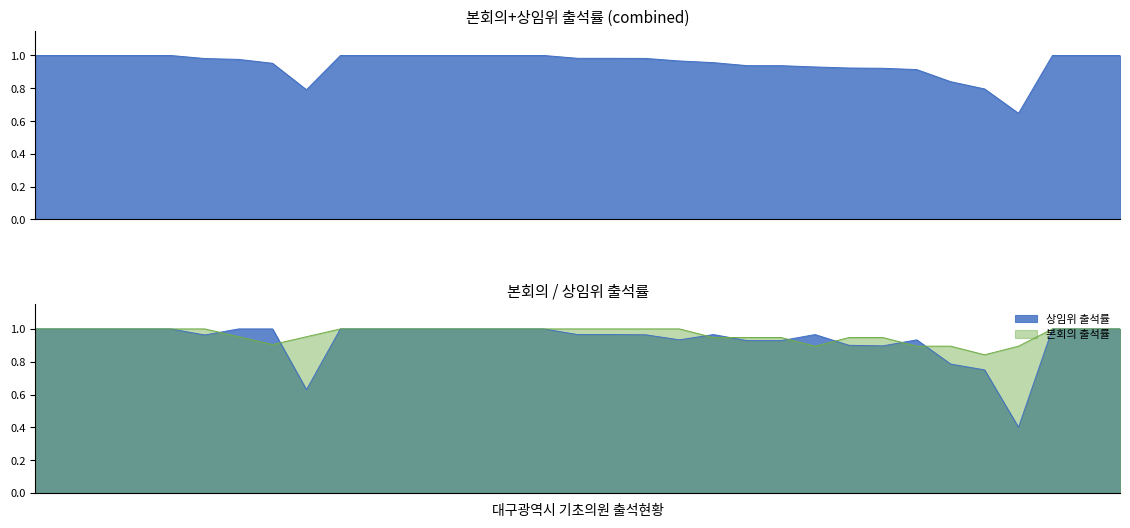

At how many categories does at least one series exceed 0?

33